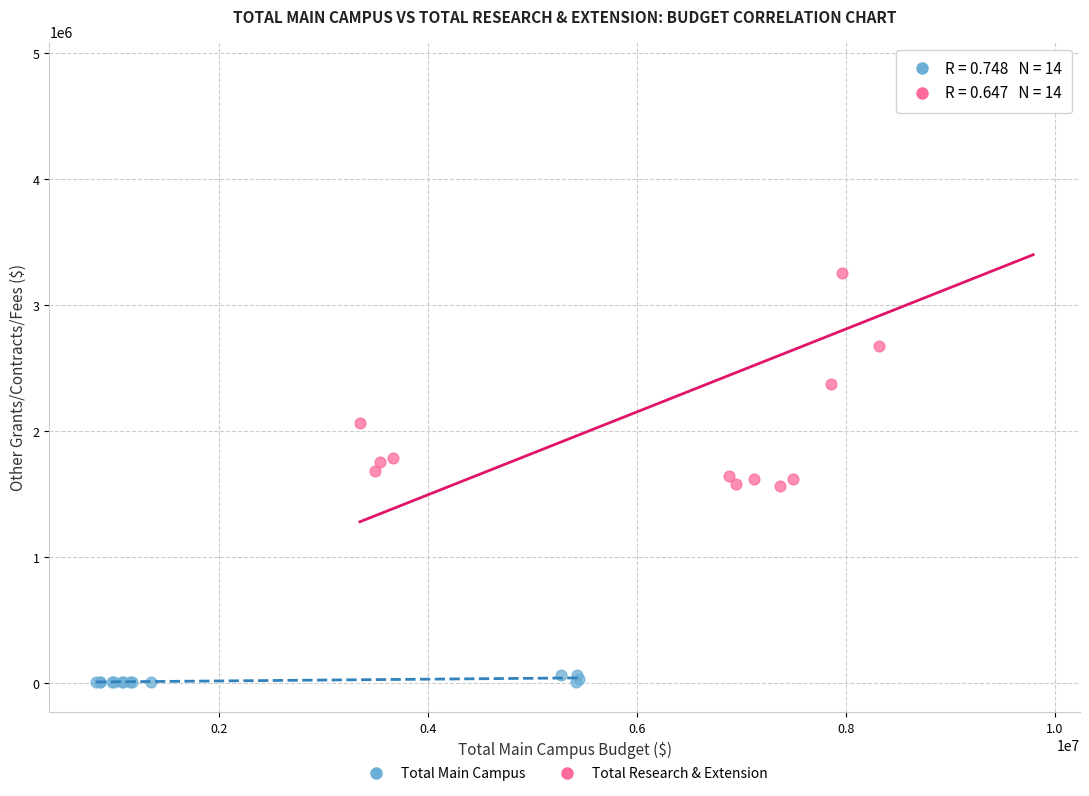

What are all the series names shown in the legend?

Total Main Campus, Total Research & Extension